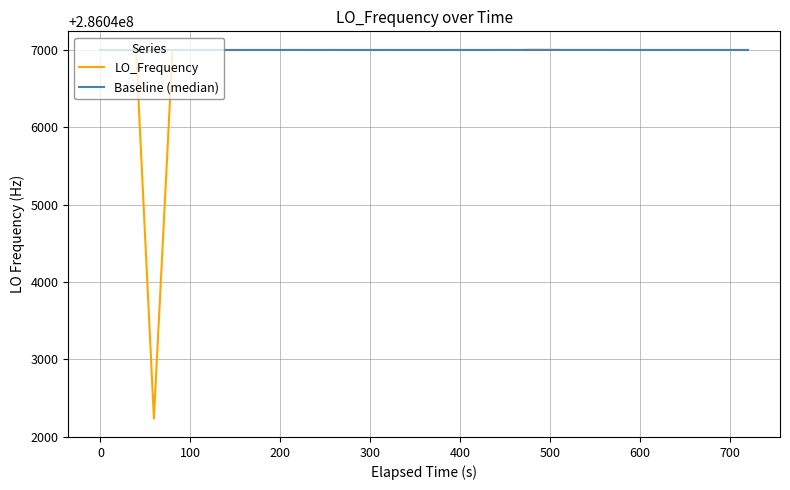

Which series has the widest spread of values?

LO_Frequency